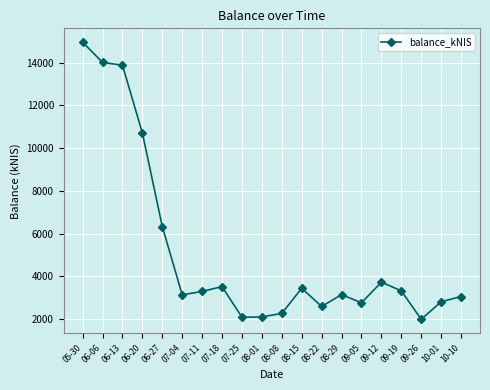

Is it true that the value at 05-30 is 14957.3?

True